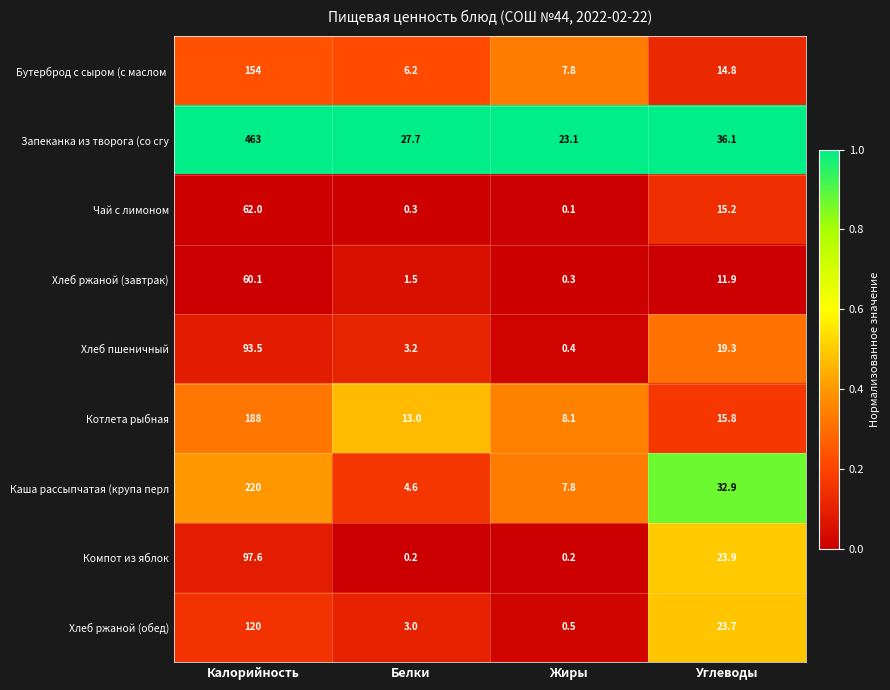

What is the sum of the Хлеб ржаной (обед) values at Углеводы and Жиры?

24.2